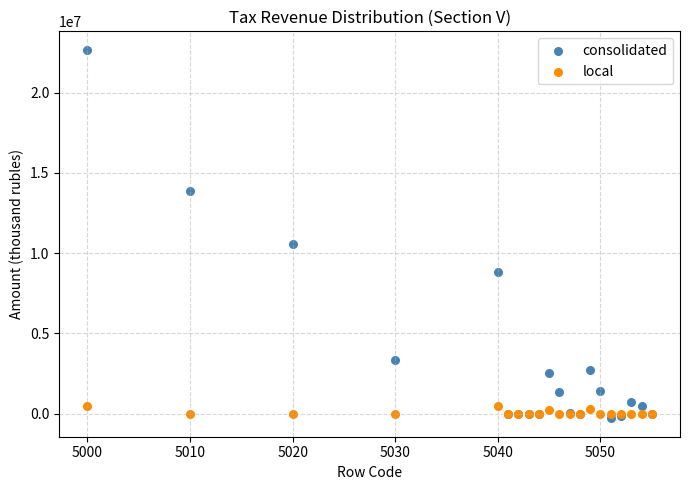

Which series has the widest spread of Y values?

consolidated